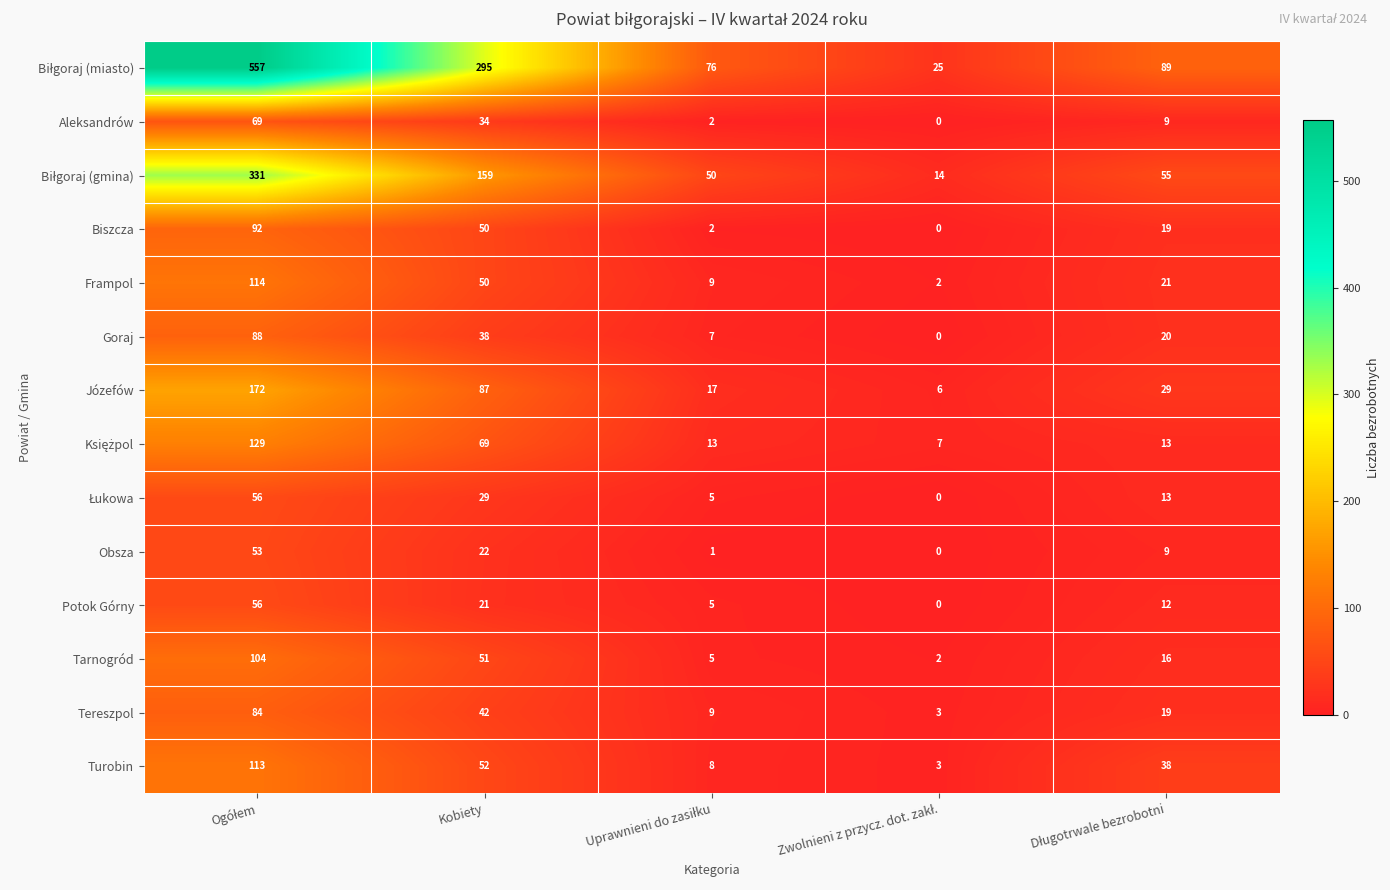

What is the difference between the maximum and minimum values in the Obsza series?

53